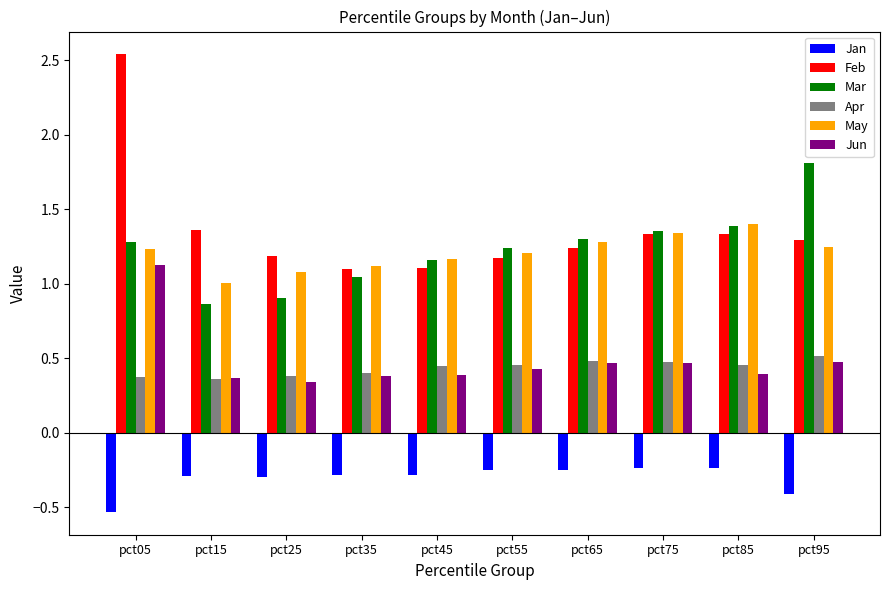

At which label does Mar first exceed 1?

pct05